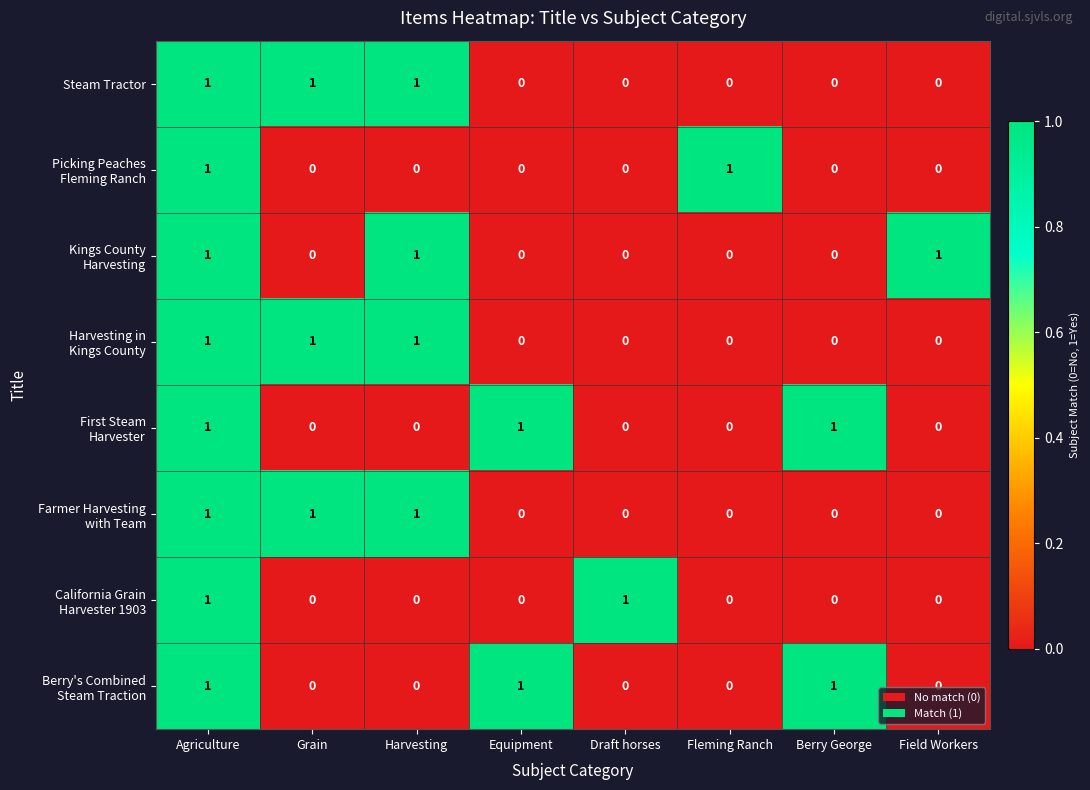

At how many categories does at least one series exceed 0?

8